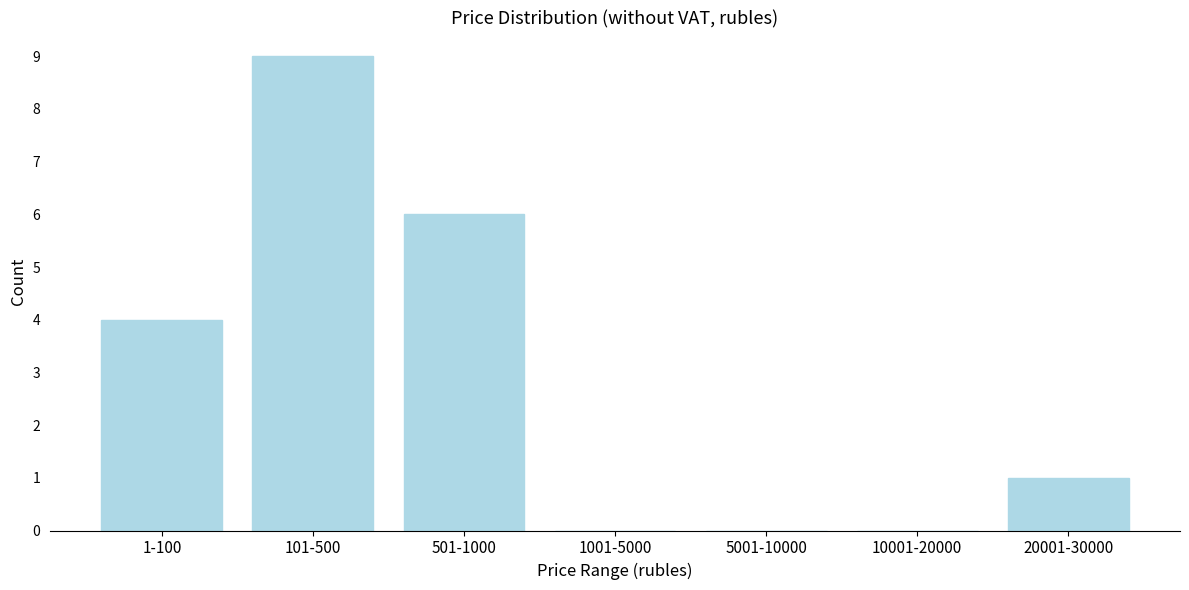

Reading left to right, list all the values displayed in this chart.

1-100=4	101-500=9	501-1000=6	1001-5000=0	5001-10000=0	10001-20000=0	20001-30000=1